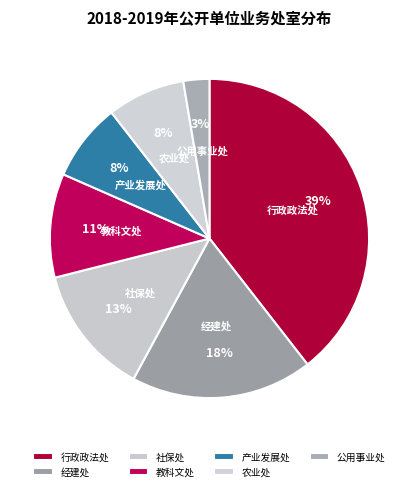

Which has a higher value, 农业处 or 教科文处?

教科文处